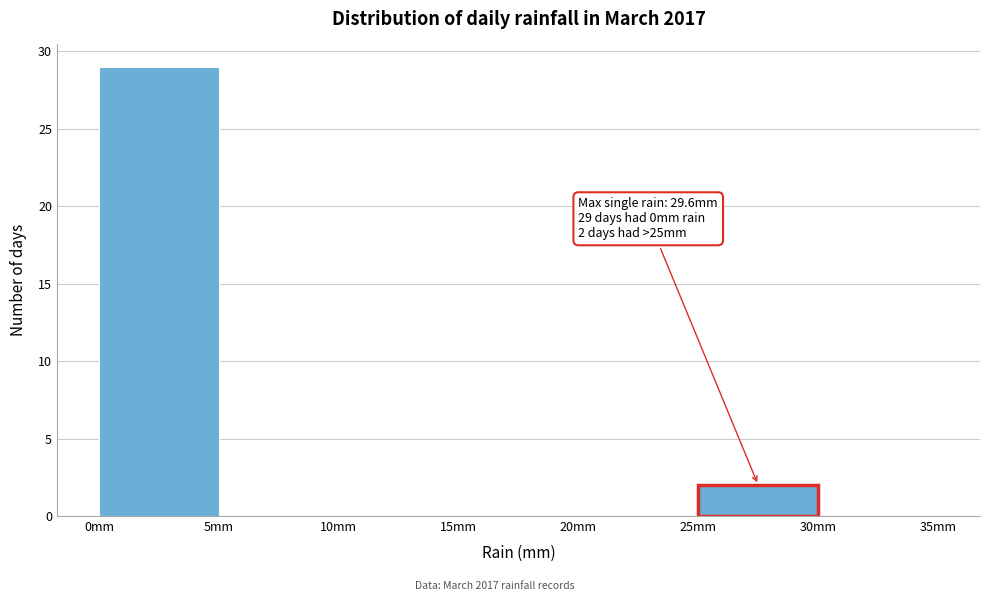

Over which range of the x-axis is the bar tallest?

0 to 5